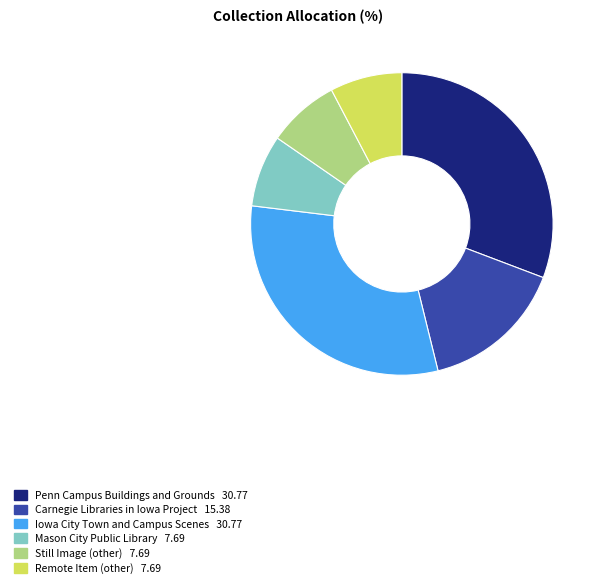

Is Still Image the majority of the pie?

No